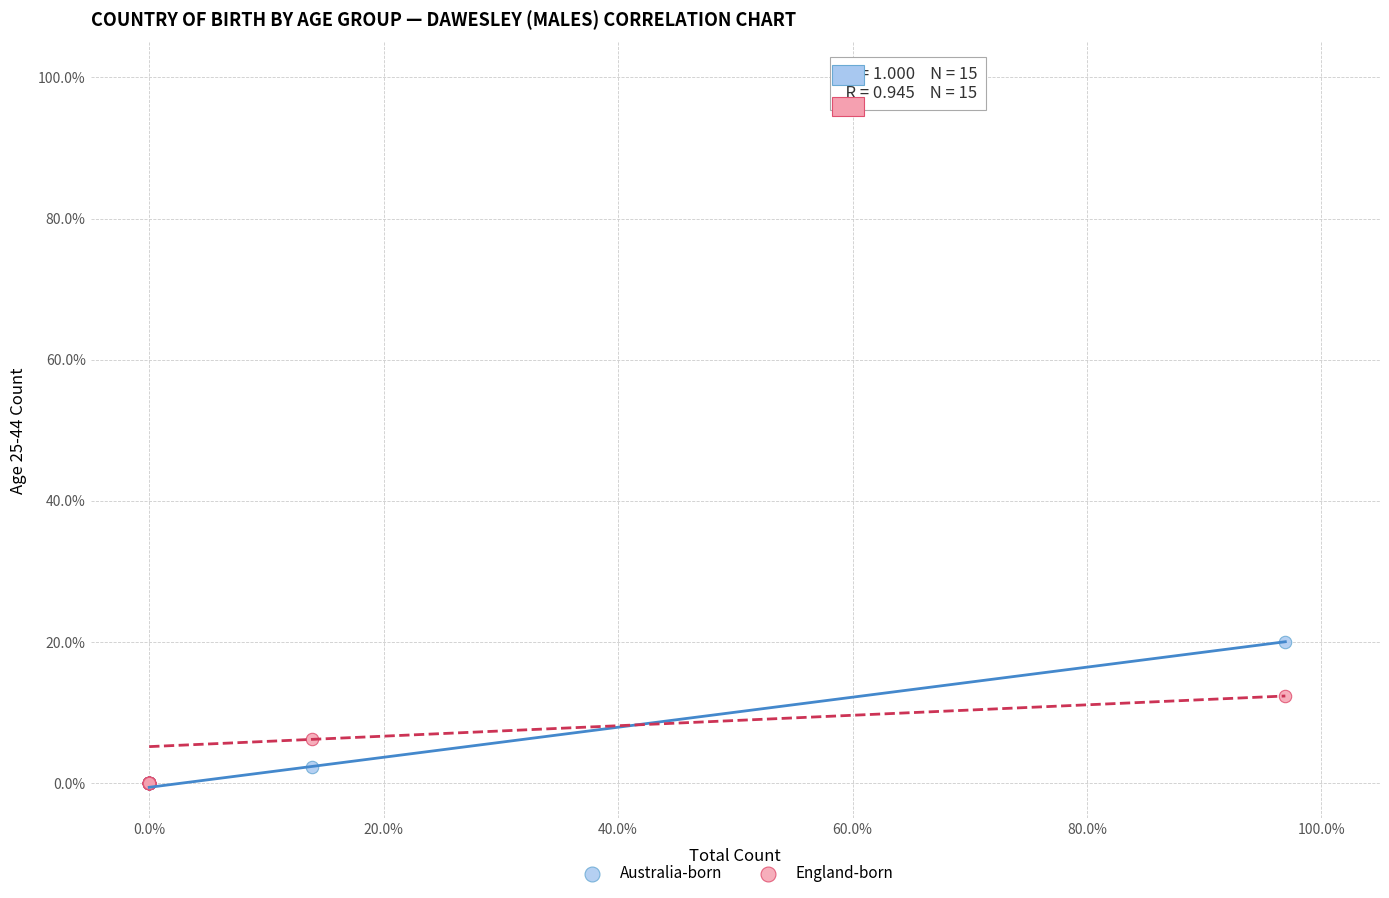

Which series reaches the maximum Y coordinate?

Australia-born